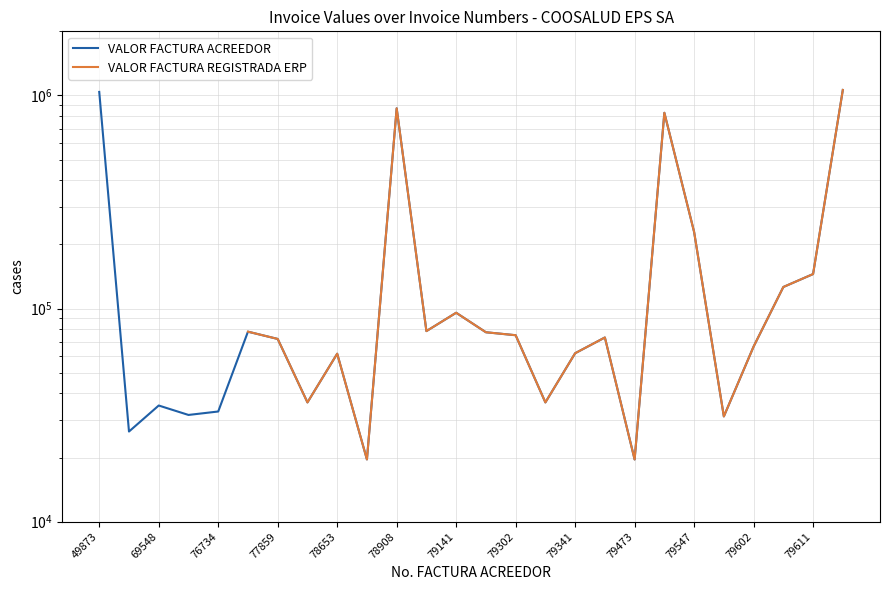

True or false: VALOR FACTURA REGISTRADA ERP has more than 0 points higher than both neighbors.

True